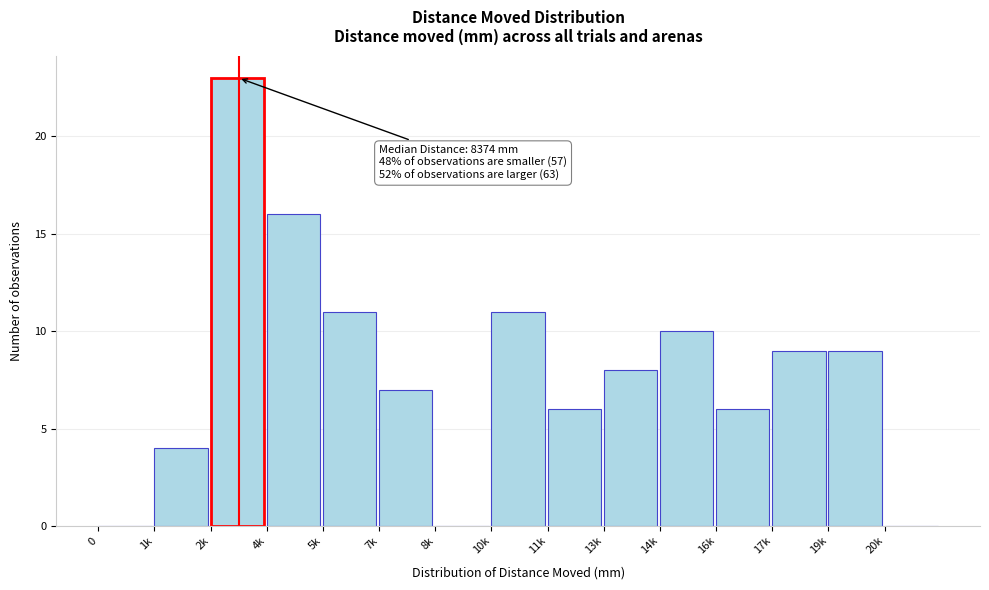

Reading right to left, what are all the values shown in this chart?

20k=0	19k=9	17k=9	16k=6	14k=10	13k=8	11k=6	10k=11	8k=0	7k=7	5k=11	4k=16	2k=23	1k=4	0=0